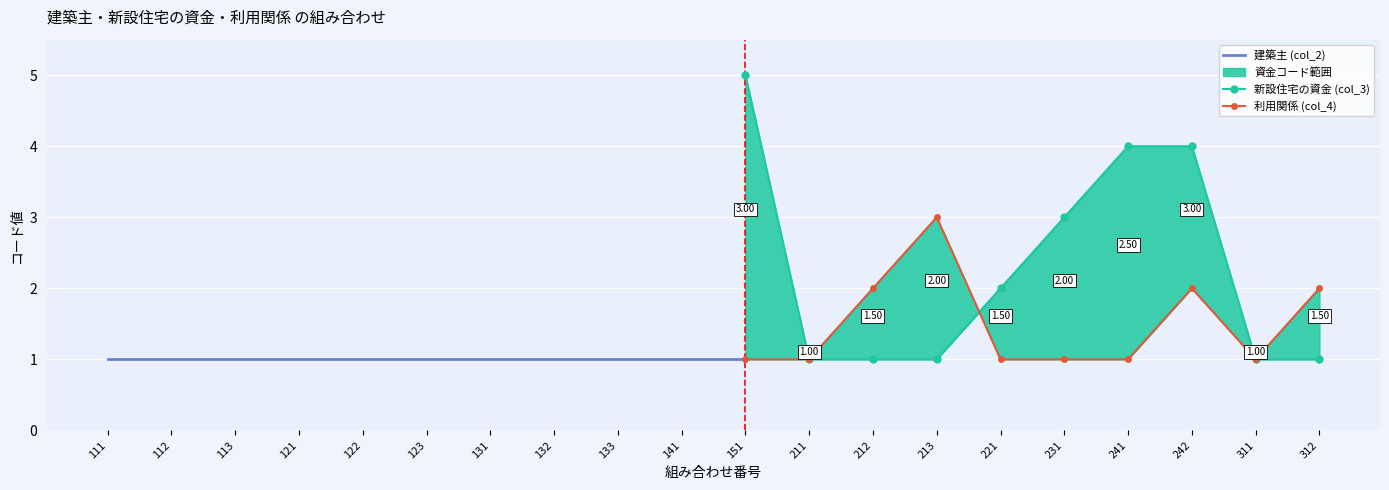

Rank the series by their average value, from lowest to highest.

建築主 (col_2), 利用関係 (col_4), 新設住宅の資金 (col_3)